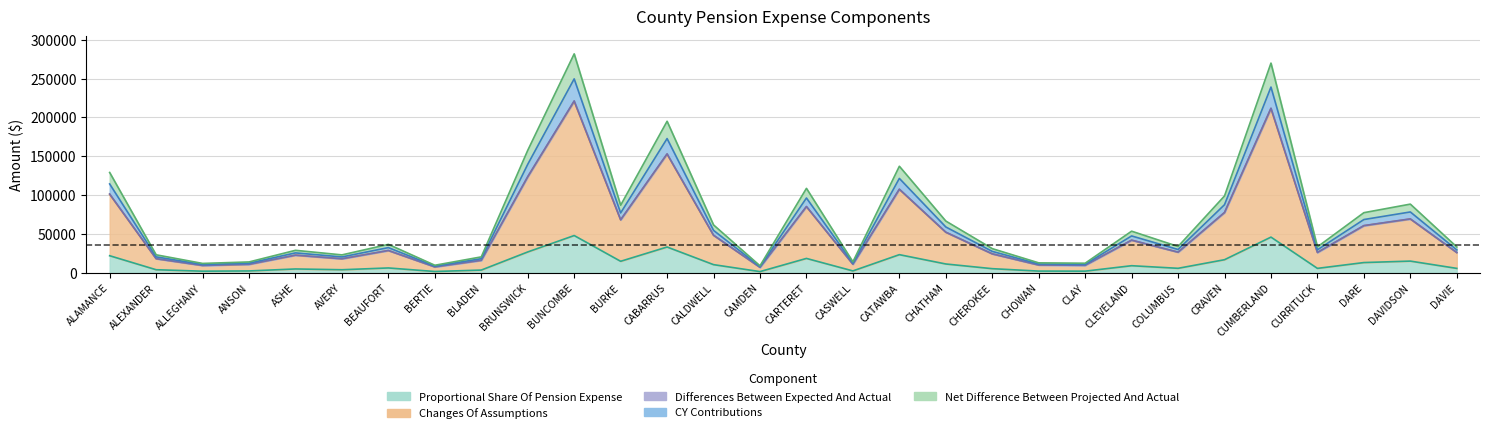

True or false: Differences Between Expected And Actual and Net Difference Between Projected And Actual cross at least once.

False